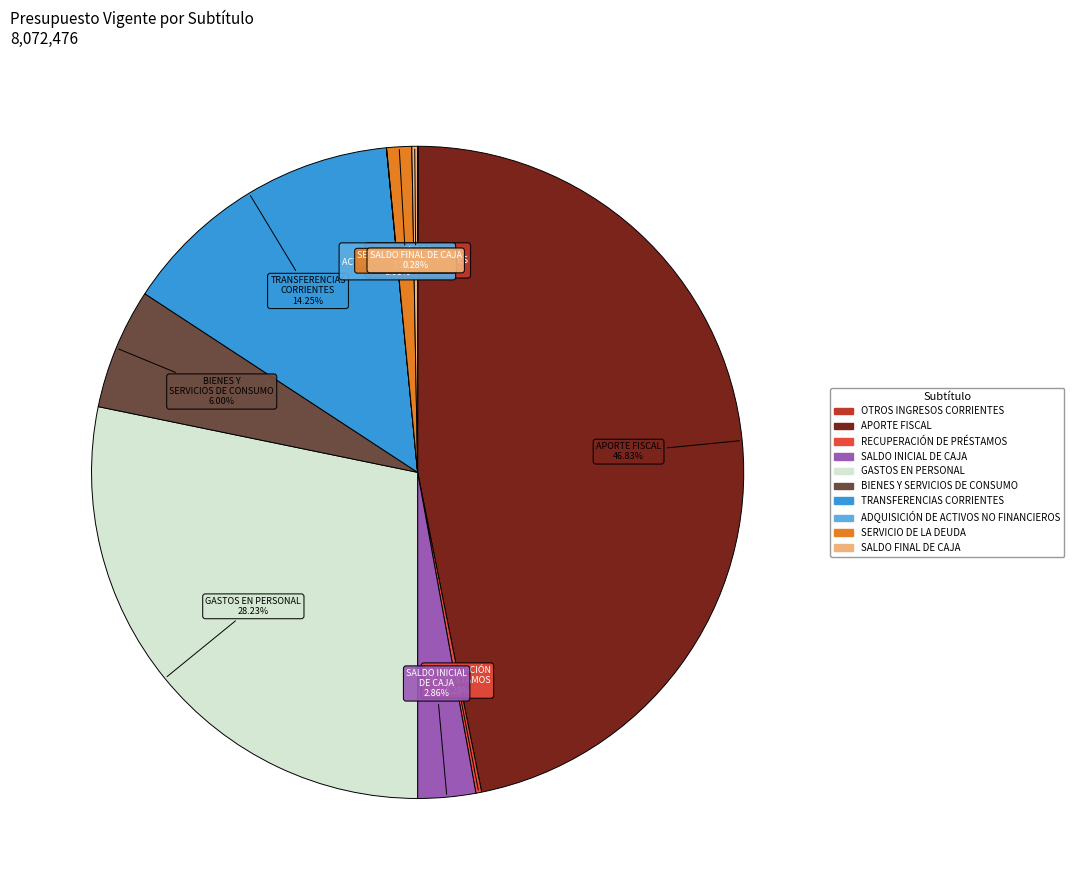

Which has a higher value, SALDO FINAL DE CAJA or GASTOS EN PERSONAL?

GASTOS EN PERSONAL